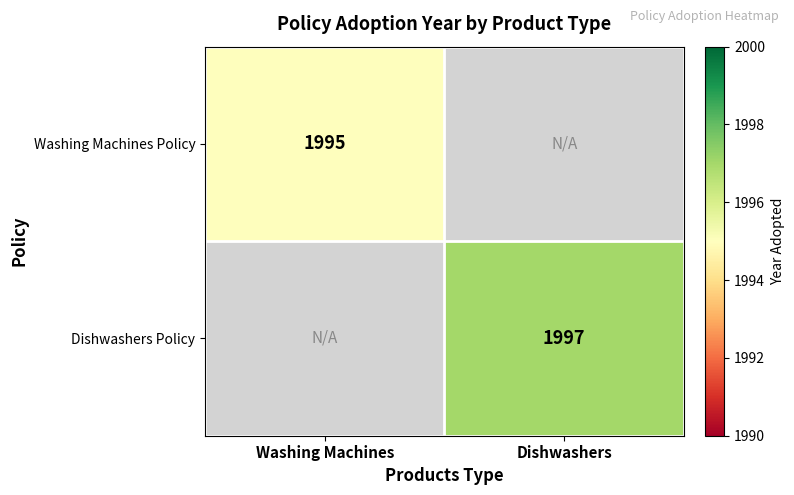

Is it true that Dishwashers Policy equals 1119 at Dishwashers?

False